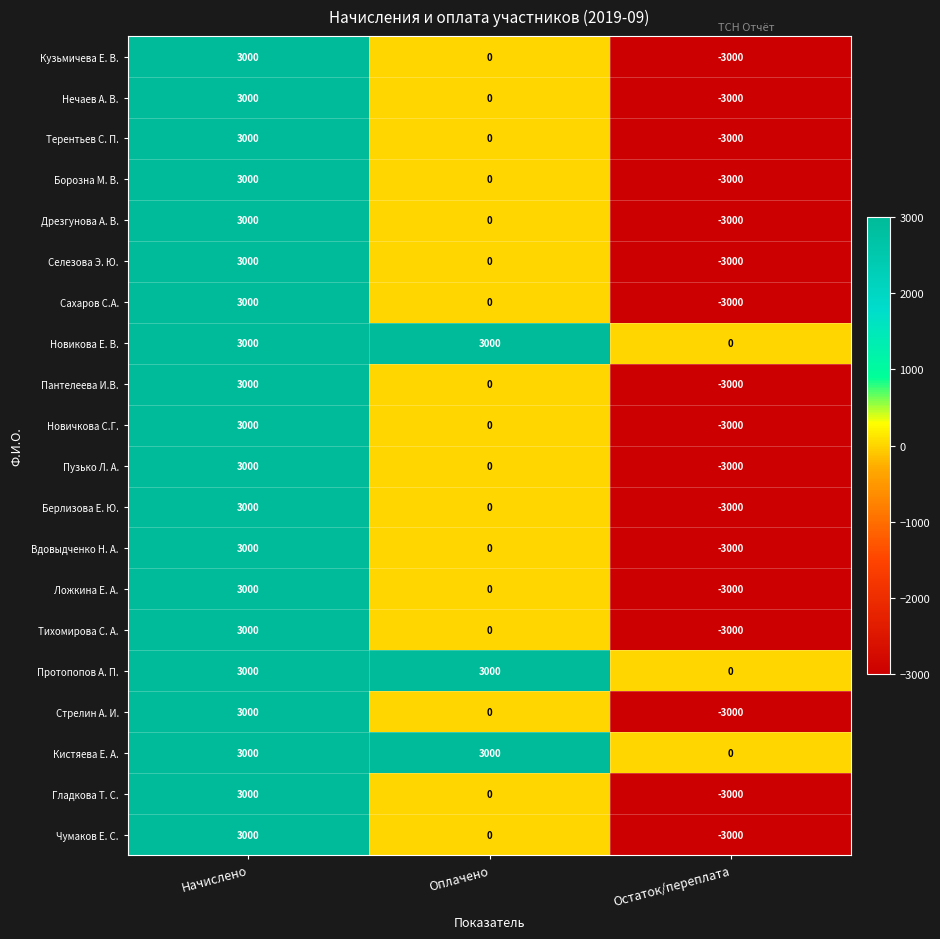

Is it true that Сахаров С.А. equals -3398 at Оплачено?

False